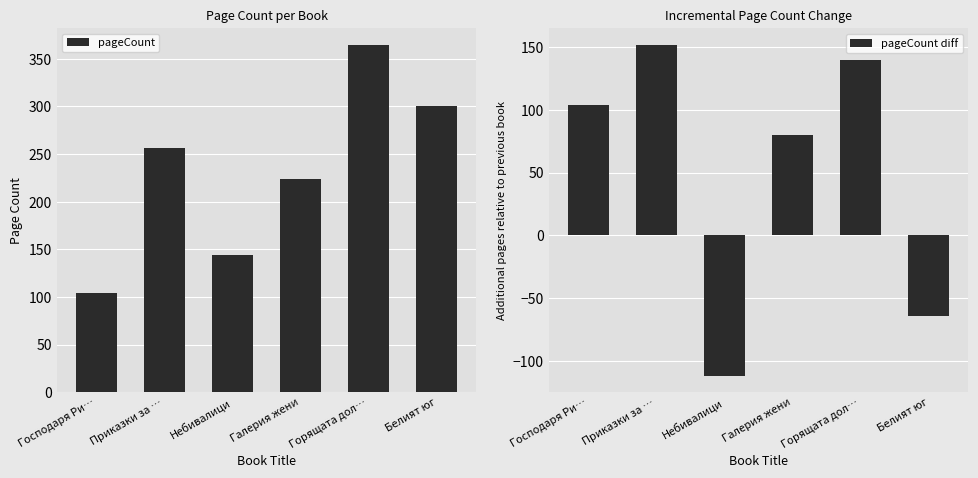

What is the difference between the maximum and minimum values in the pageCount series?

260